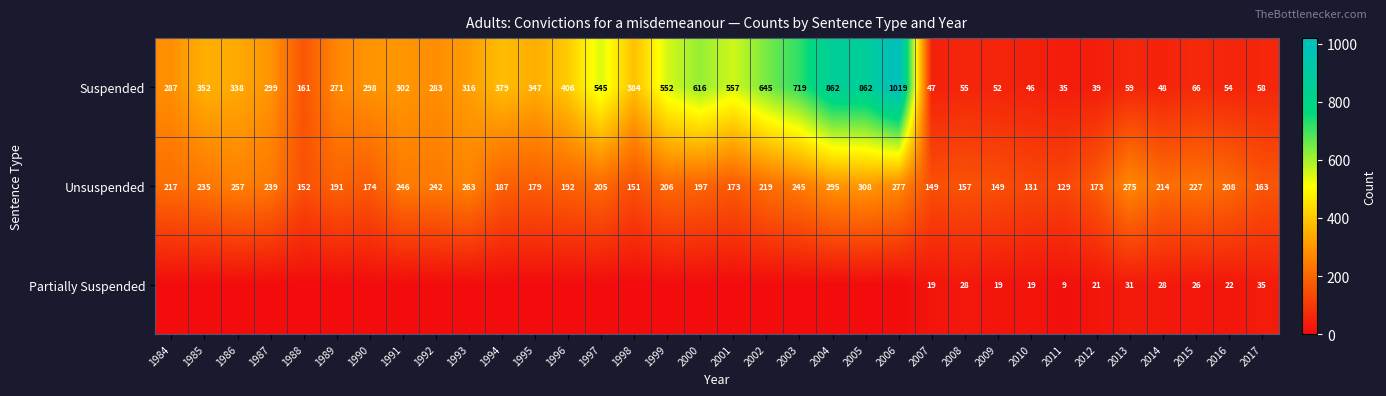

At which label does Unsuspended first exceed 206?

1984